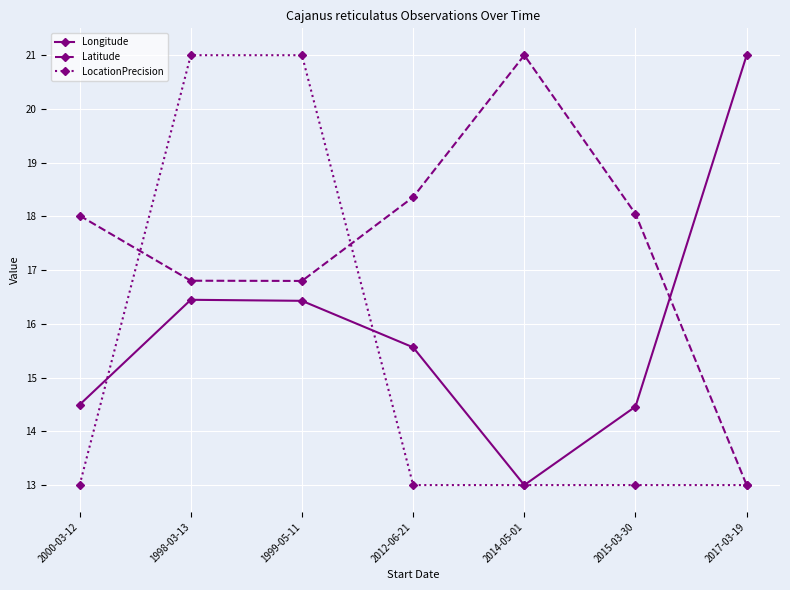

Reading right to left, list all the values displayed in this chart.

Longitude: 2017-03-19=21.0	2015-03-30=14.5	2014-05-01=13.0	2012-06-21=15.6	1999-05-11=16.4	1998-03-13=16.4	2000-03-12=14.5
Latitude: 2017-03-19=13.0	2015-03-30=18.0	2014-05-01=21.0	2012-06-21=18.4	1999-05-11=16.8	1998-03-13=16.8	2000-03-12=18.0
LocationPrecision: 2017-03-19=13.0	2015-03-30=13.0	2014-05-01=13.0	2012-06-21=13.0	1999-05-11=21.0	1998-03-13=21.0	2000-03-12=13.0